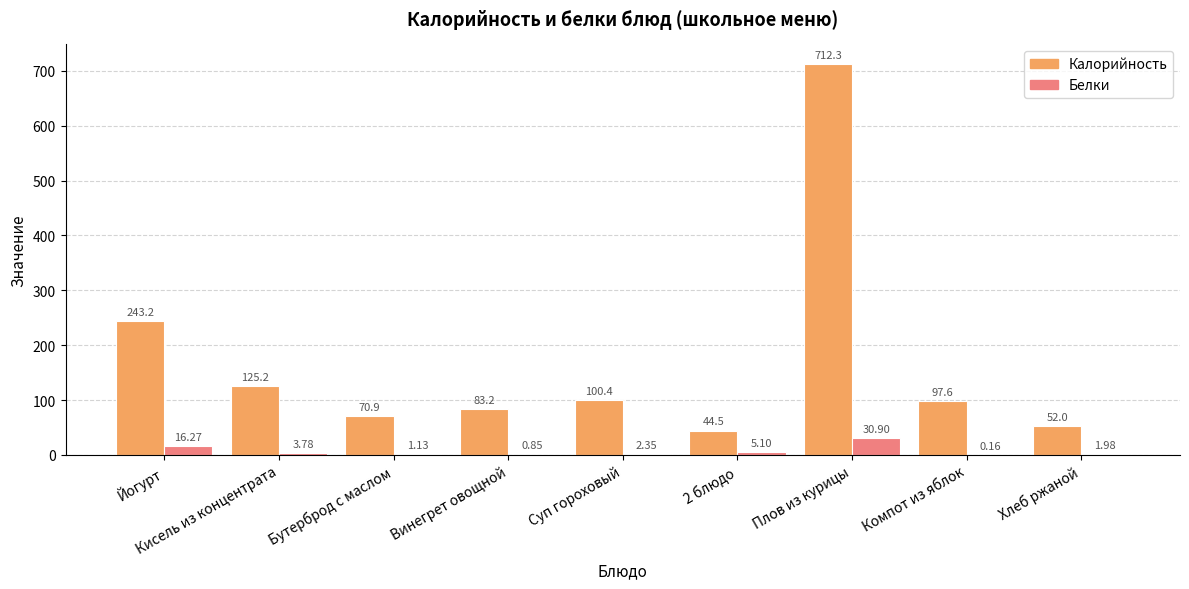

Is it true that Калорийность equals 205.7 at Кисель из концентрата?

False